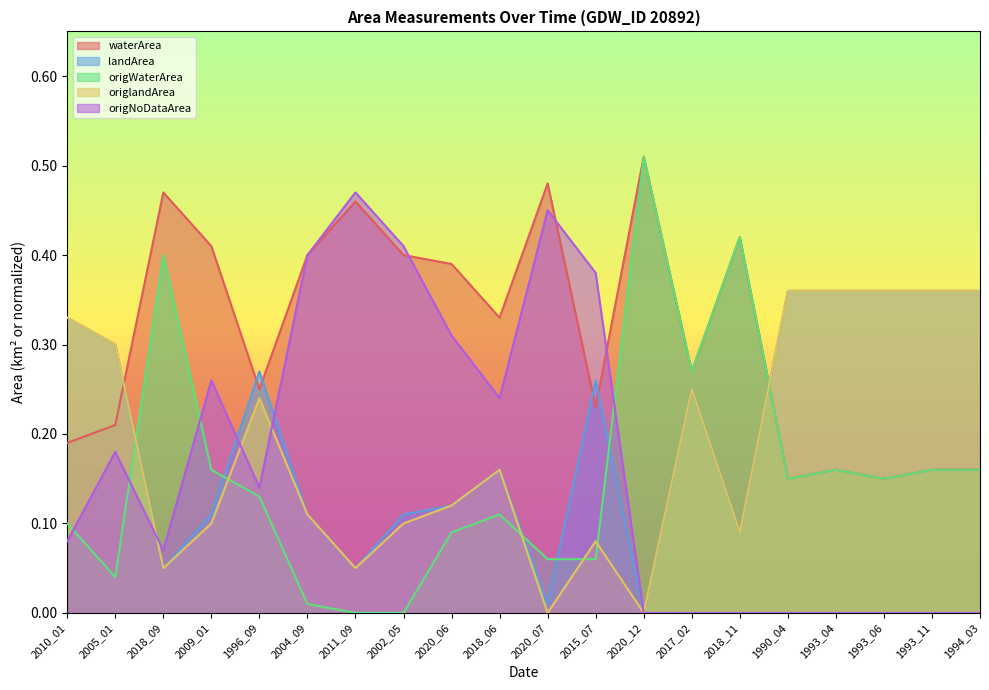

Is it true that origlandArea equals 0.0 at 2020_07?

True